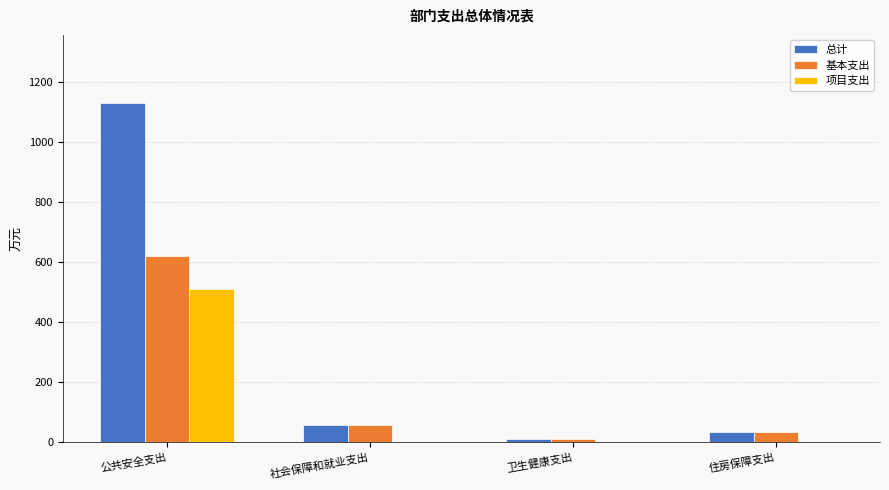

What is the average value of the 项目支出 series?

127.5